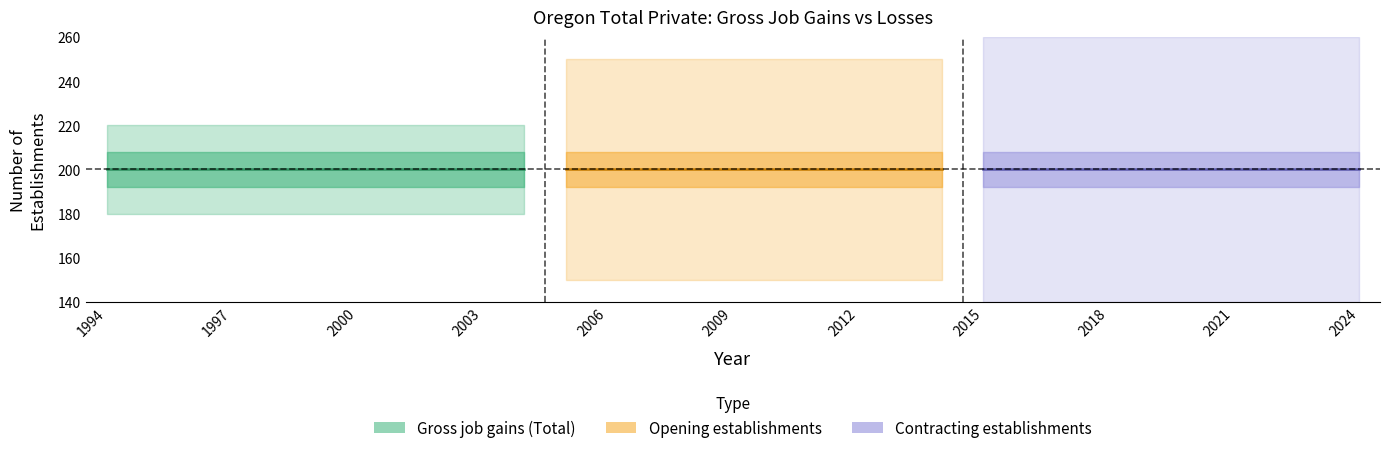

True or false: Gross job losses (Total) and Expanding establishments intersect in this chart.

False